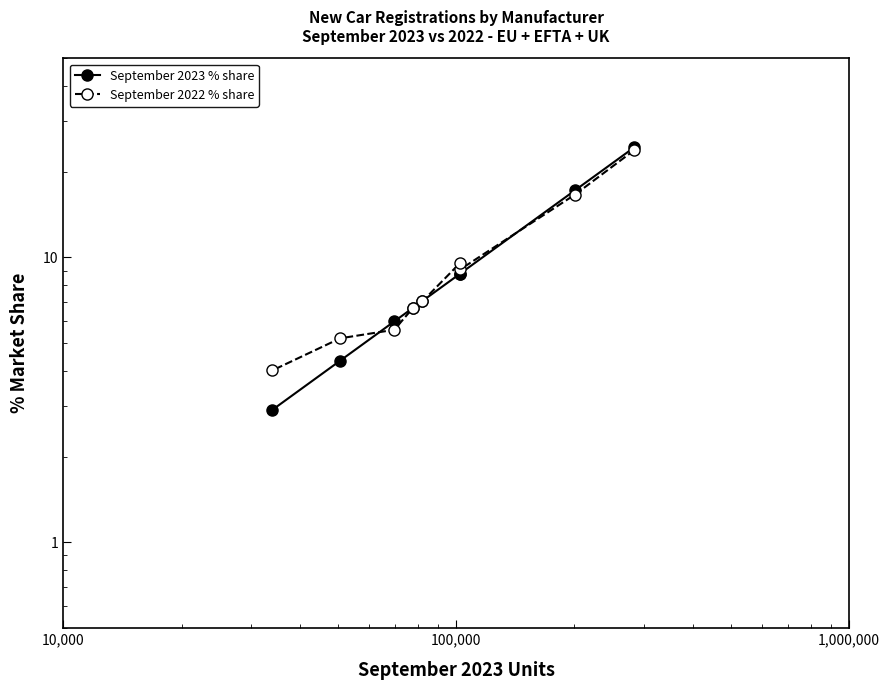

How many categories are shown in the chart?

9